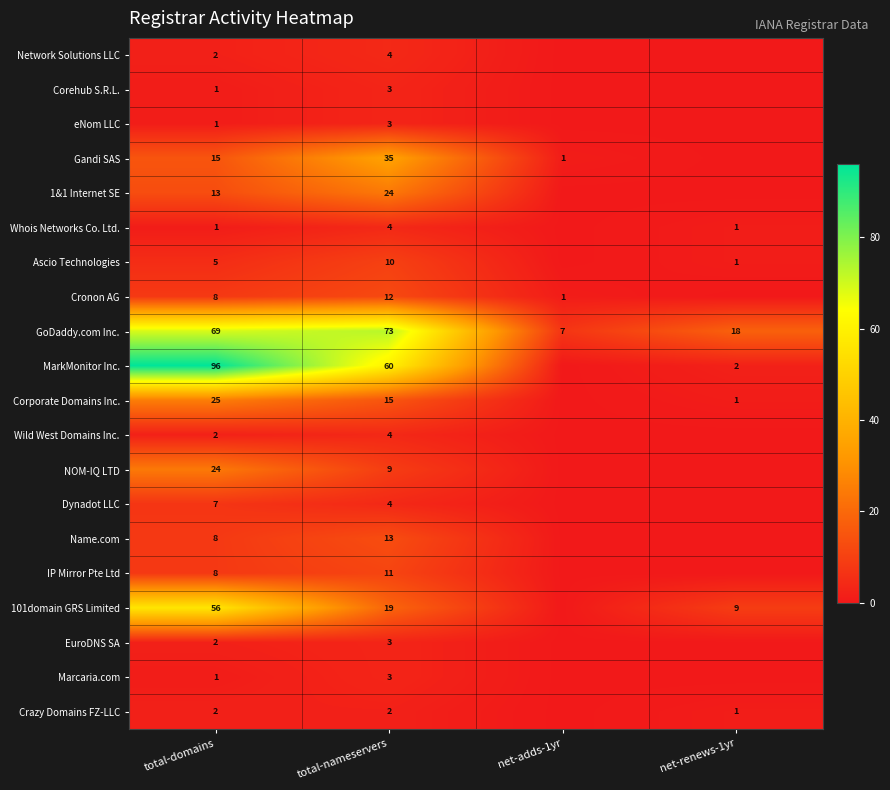

What is the spread (max minus min) of values at total-nameservers?

71